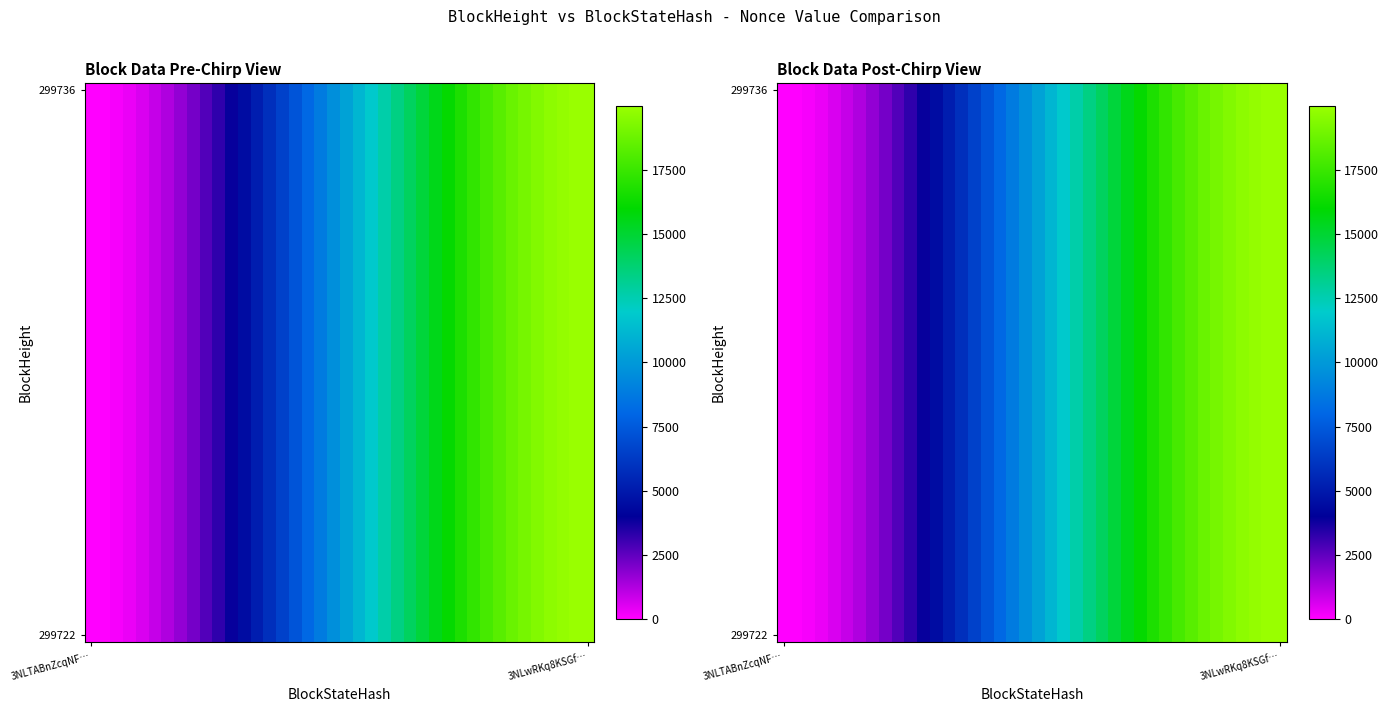

At how many categories does at least one series exceed 18160?

8